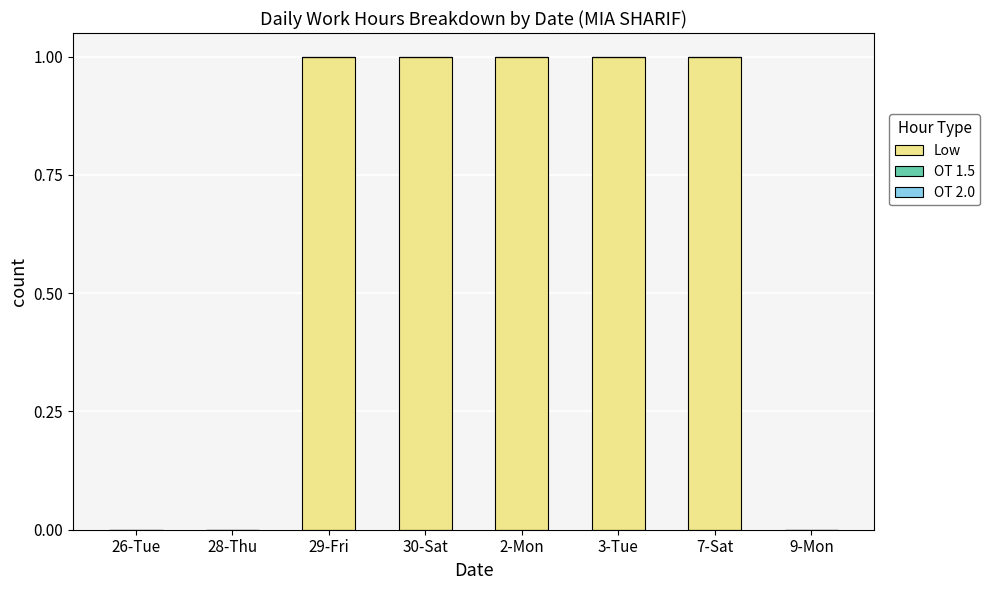

Between 2-Mon and 26-Tue, which is larger?

2-Mon